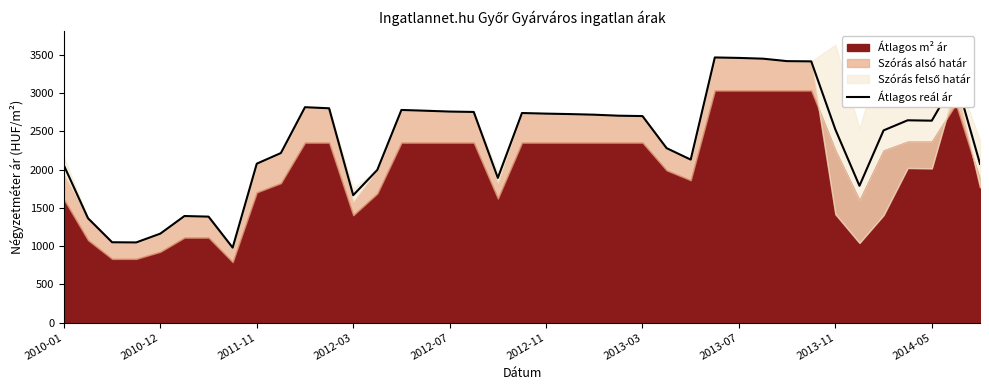

Is it true that the value at 29 is 3449?

True